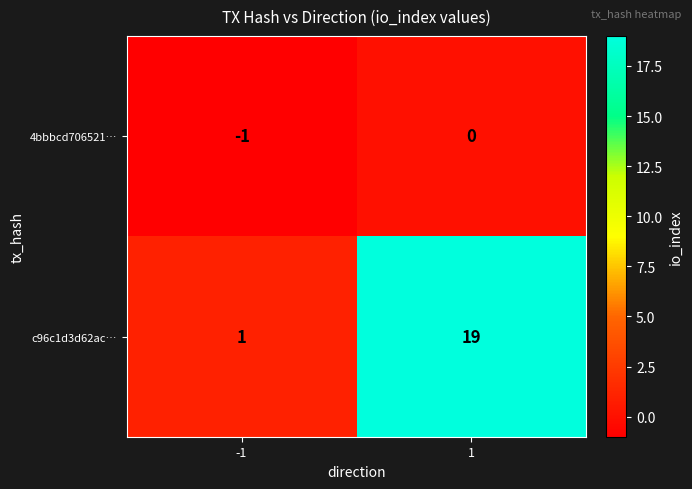

True or false: 4bbbcd706521… has a value of -1 at -1.

True